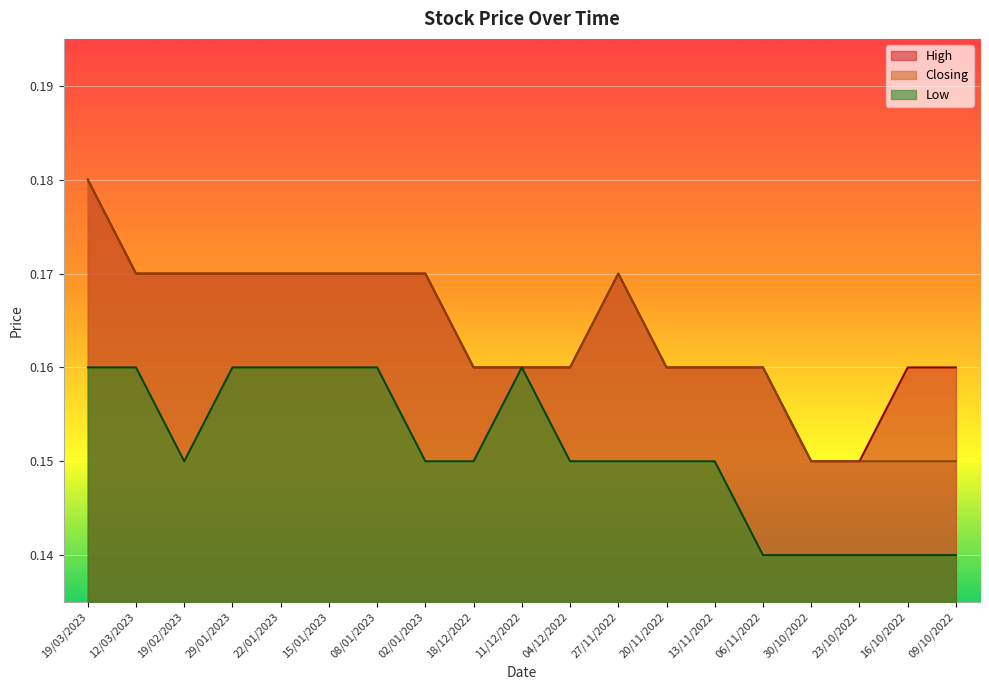

What is the approximate value of Low at 02/01/2023?

0.1